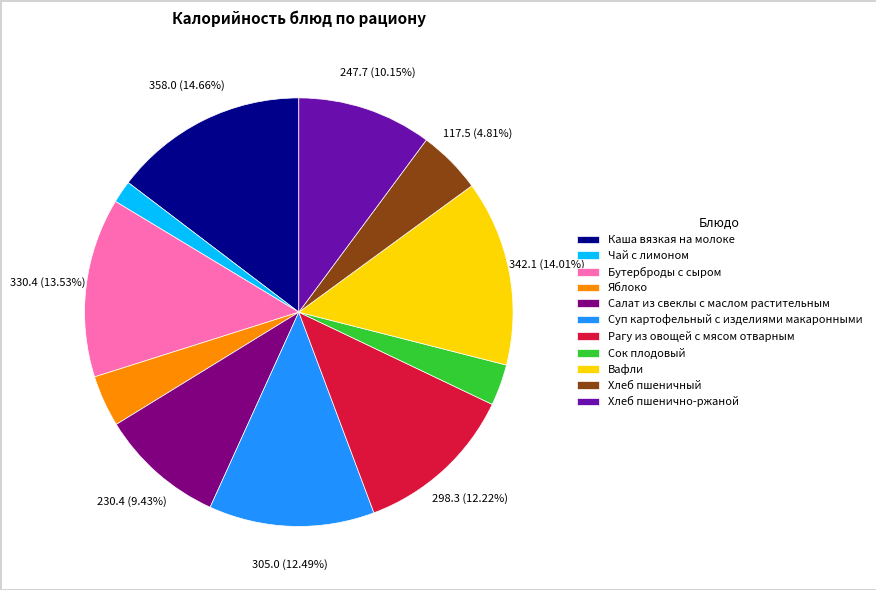

To the nearest percent, what is the average slice percentage?

9%